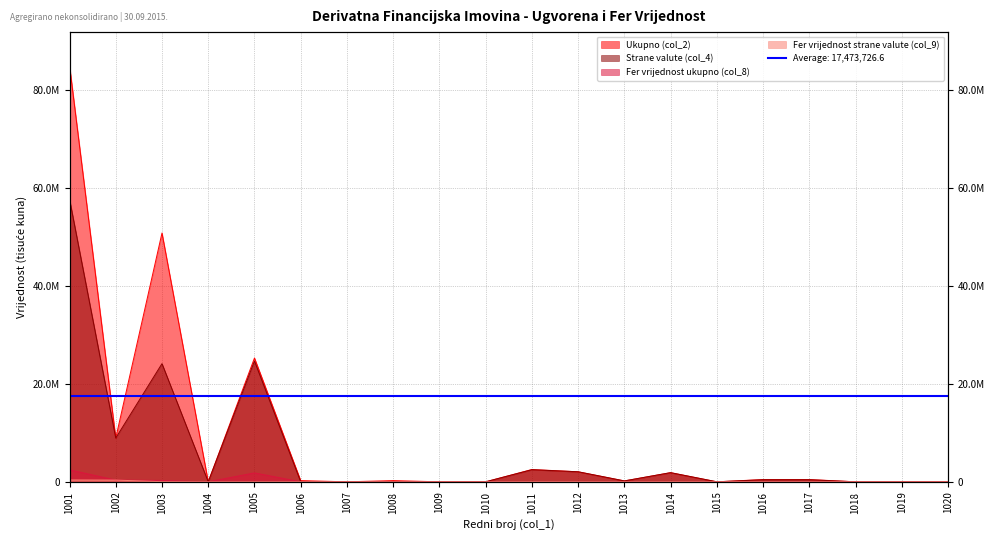

Does the chart display data point markers on the line(s)?

No